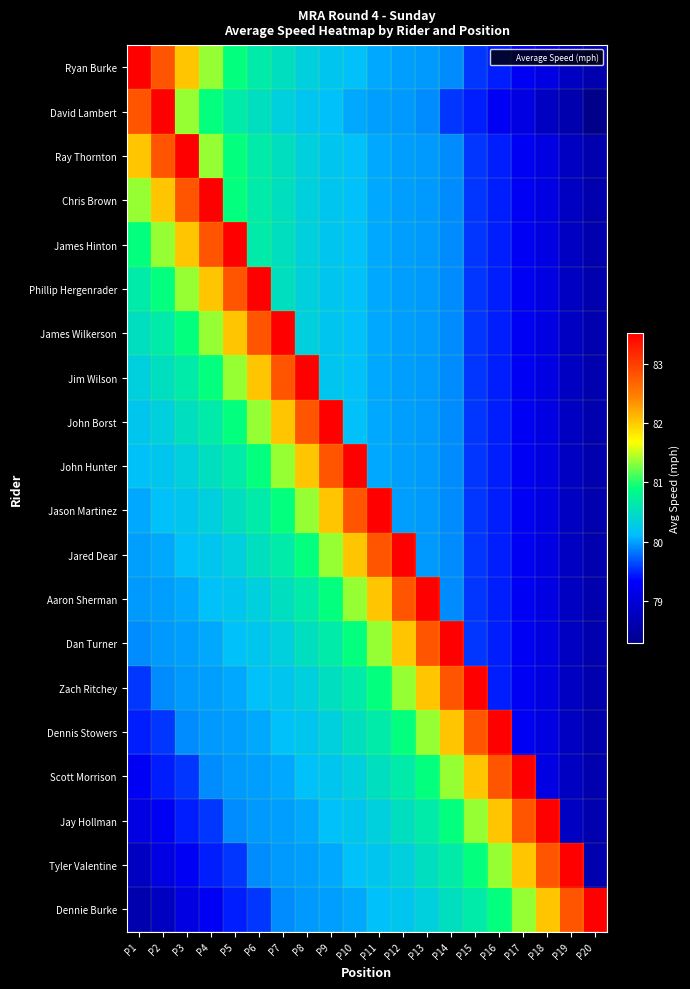

At P12, list the series in order from largest to smallest.

Jared Dear, Aaron Sherman, Dan Turner, Zach Ritchey, Dennis Stowers, Scott Morrison, Jay Hollman, Tyler Valentine, Dennie Burke, Ryan Burke, Ray Thornton, Chris Brown, James Hinton, Phillip Hergenrader, James Wilkerson, Jim Wilson, John Borst, John Hunter, Jason Martinez, David Lambert